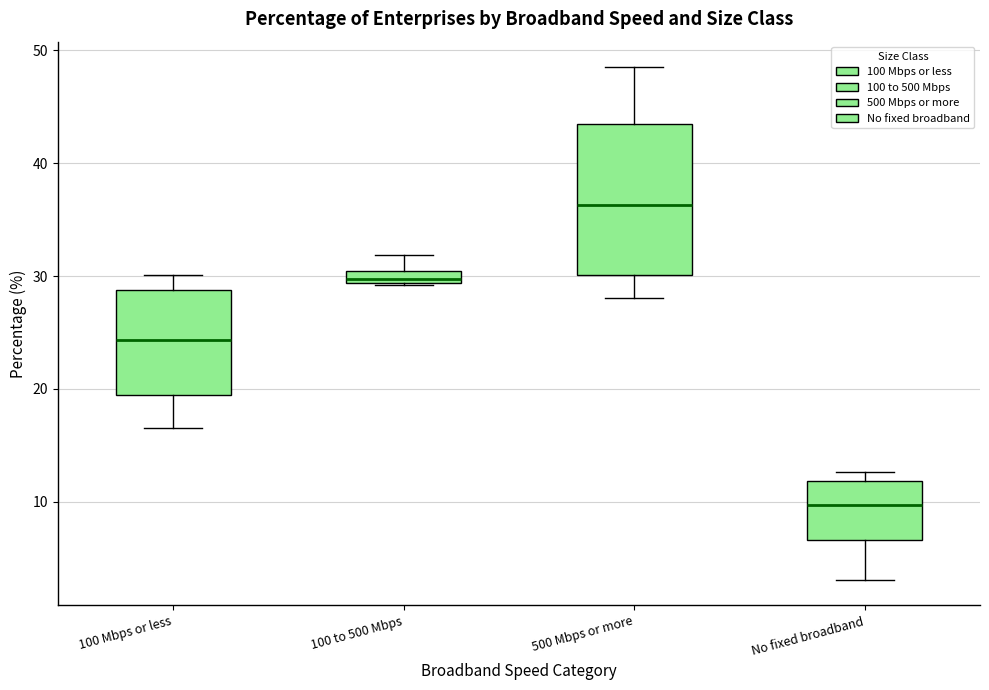

Which box's median line is the highest?

500 Mbps or more